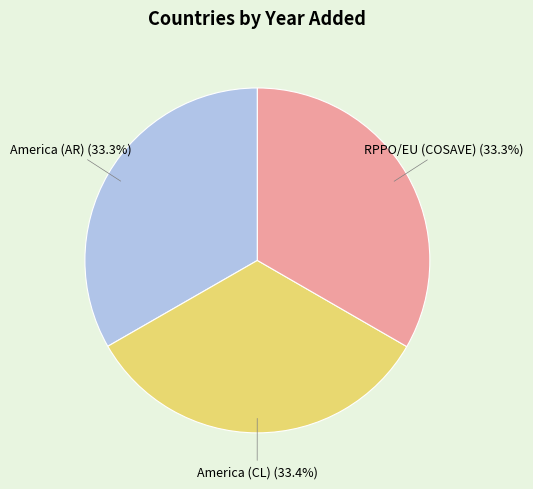

Is there any slice that represents more than half of the pie?

No